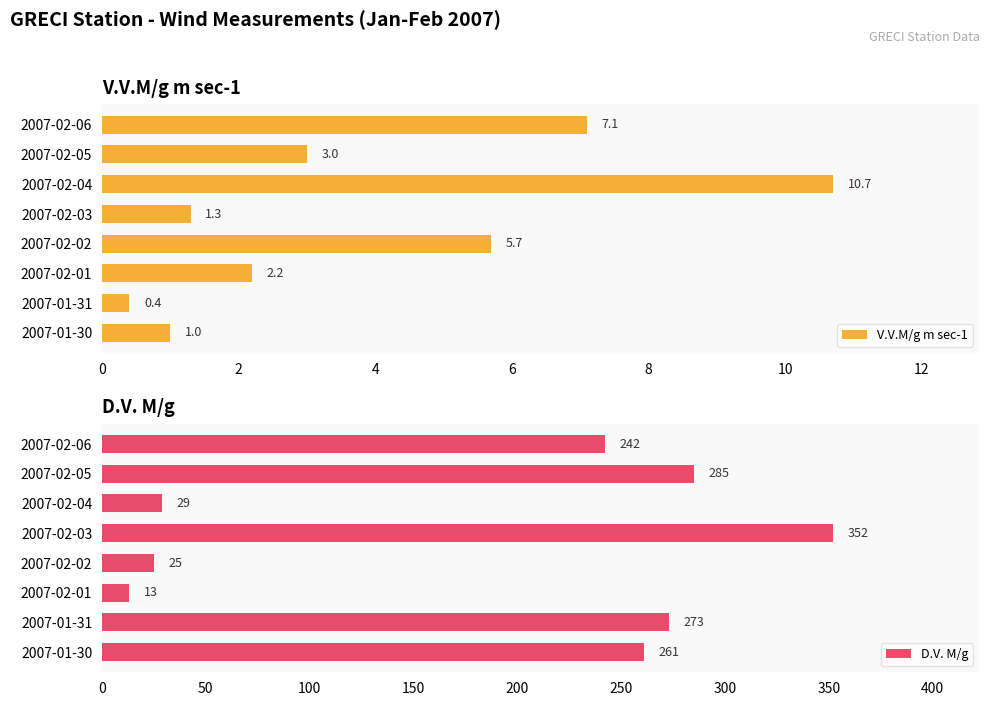

At how many categories does at least one series exceed 176?

5